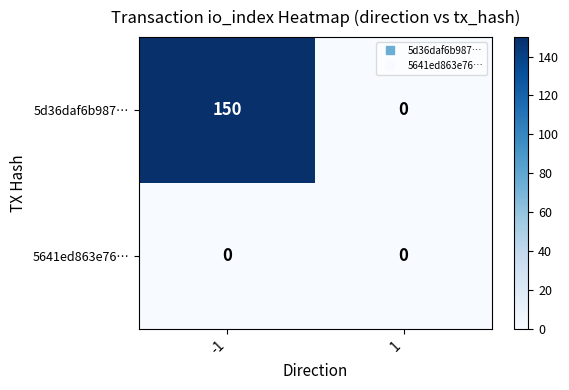

Which series has the widest spread of values?

5d36daf6b987…